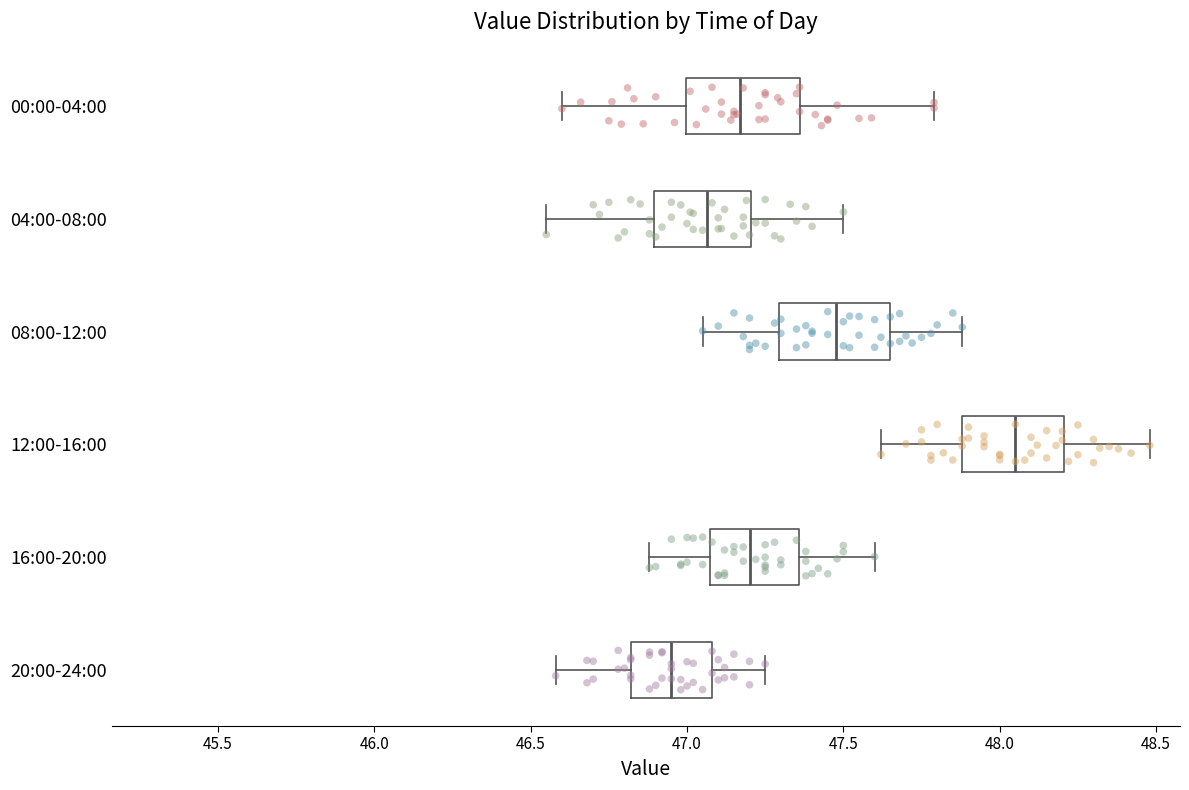

Reading bottom to top, read every box against the x-axis: the position of its median line, the range the box covers, and the ends of its whiskers. The values are not printed on the chart, so give them approximately, as read against the axis.

20:00-24:00: median 46.95, box 46.80 to 47.10, whiskers 46.60 to 47.25
16:00-20:00: median 47.20, box 47.05 to 47.35, whiskers 46.90 to 47.60
12:00-16:00: median 48.05, box 47.90 to 48.20, whiskers 47.60 to 48.50
08:00-12:00: median 47.50, box 47.30 to 47.65, whiskers 47.05 to 47.90
04:00-08:00: median 47.05, box 46.90 to 47.20, whiskers 46.55 to 47.50
00:00-04:00: median 47.15, box 47.00 to 47.35, whiskers 46.60 to 47.80